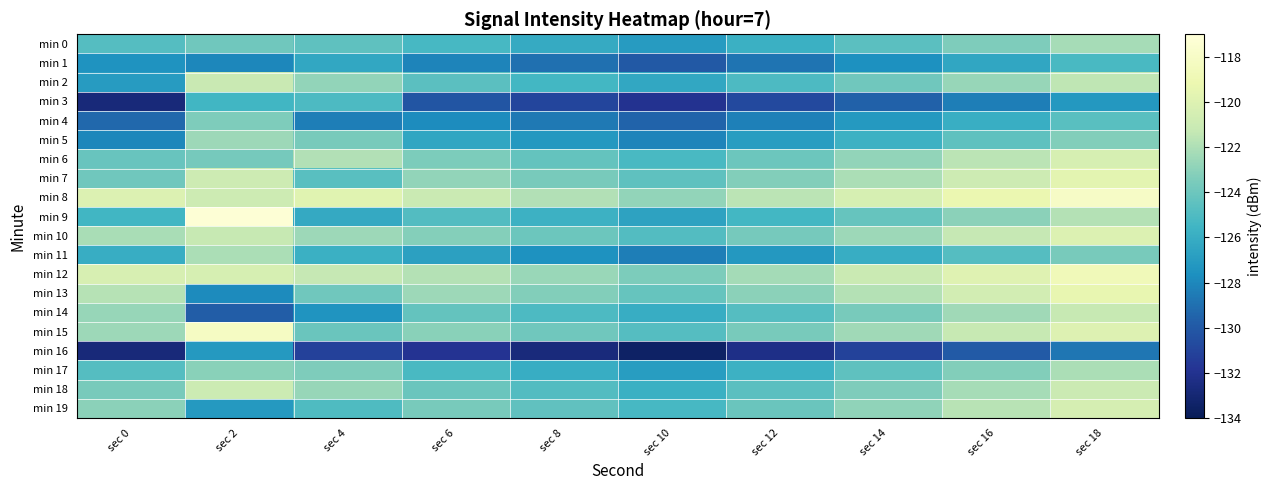

Count the number of categories in the chart.

10